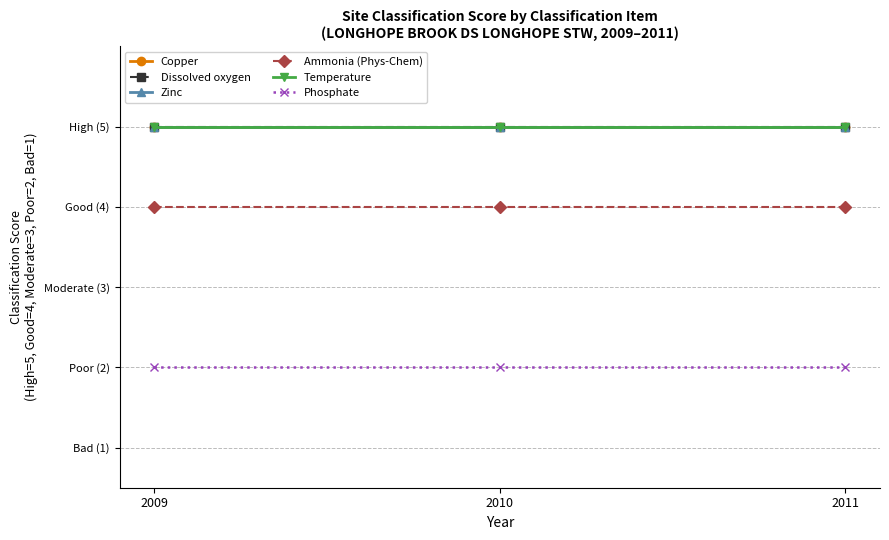

Reading left to right, what are all the values shown in this chart?

Copper: 5	5	5
Dissolved oxygen: 5	5	5
Zinc: 5	5	5
Ammonia (Phys-Chem): 4	4	4
Temperature: 5	5	5
Phosphate: 2	2	2